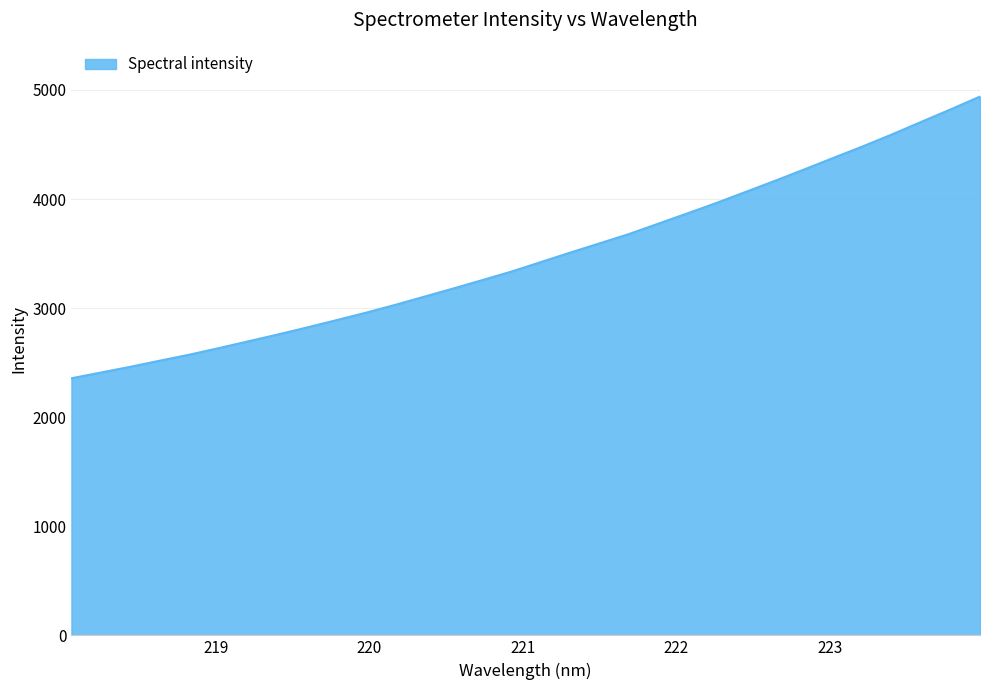

What is the greatest value displayed?

4939.2